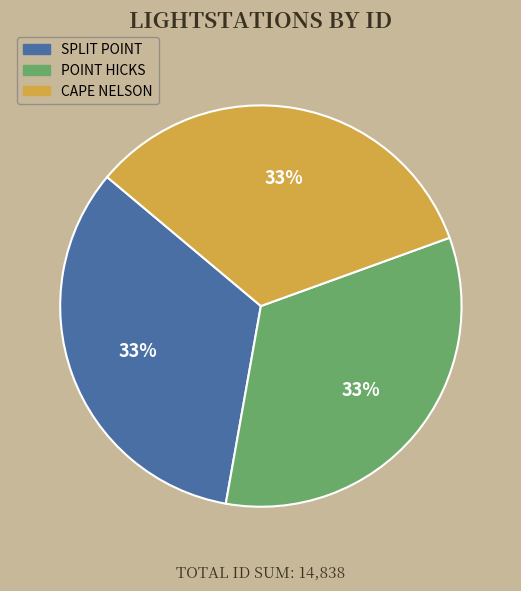

To the nearest percent, what is the average slice percentage?

33%